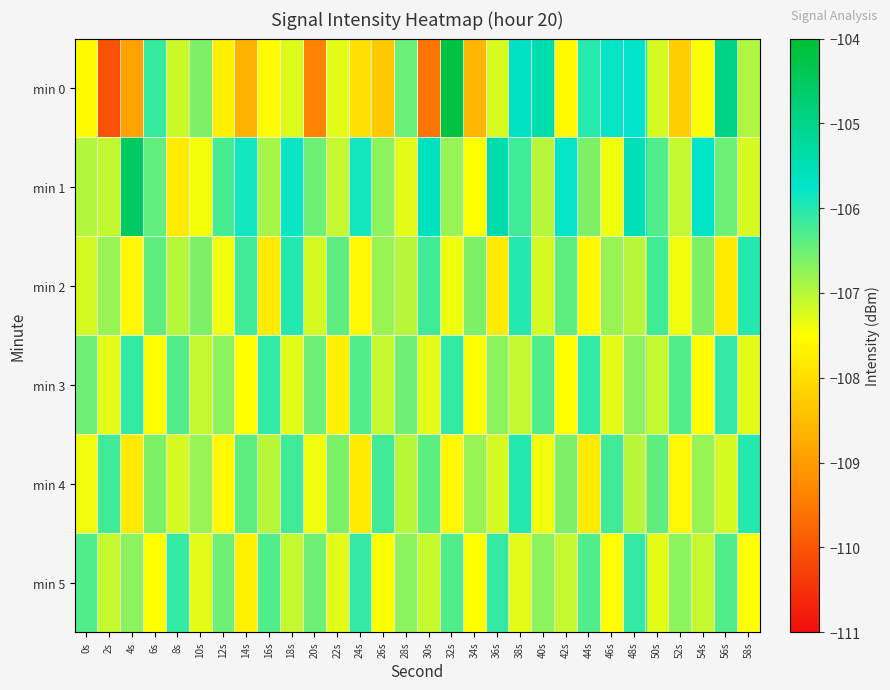

How many distinct data groups are displayed?

6